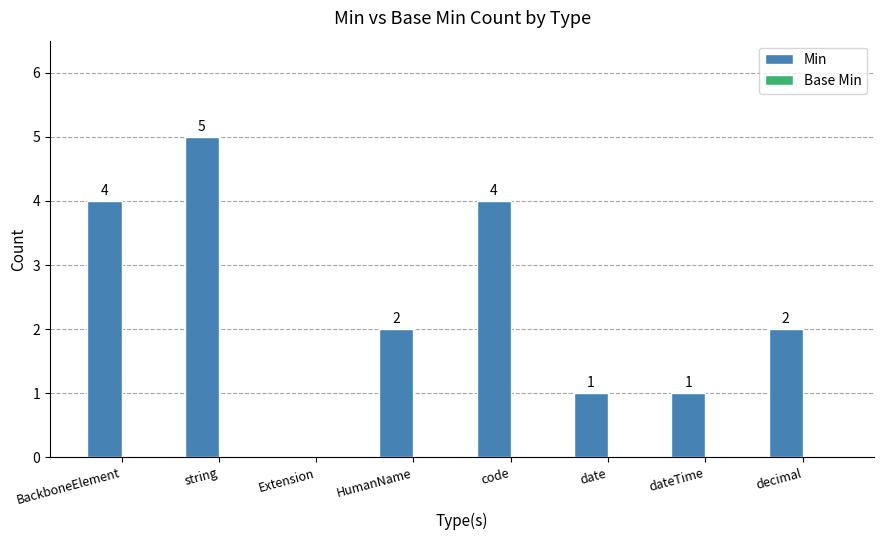

What is the greatest value displayed?

5